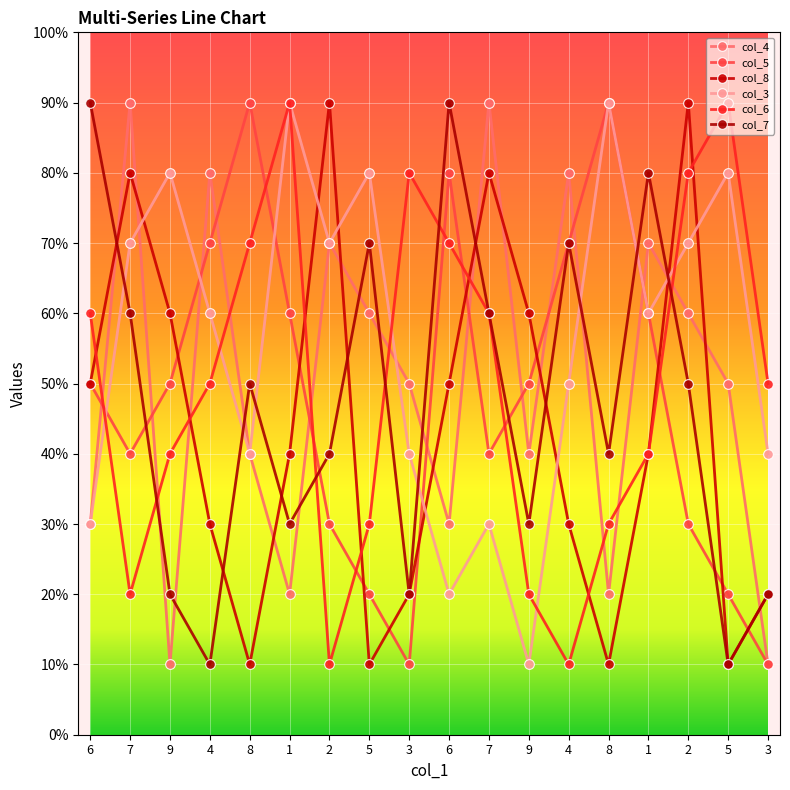

List the series in order of their peak value, highest first.

col_4, col_5, col_8, col_3, col_6, col_7